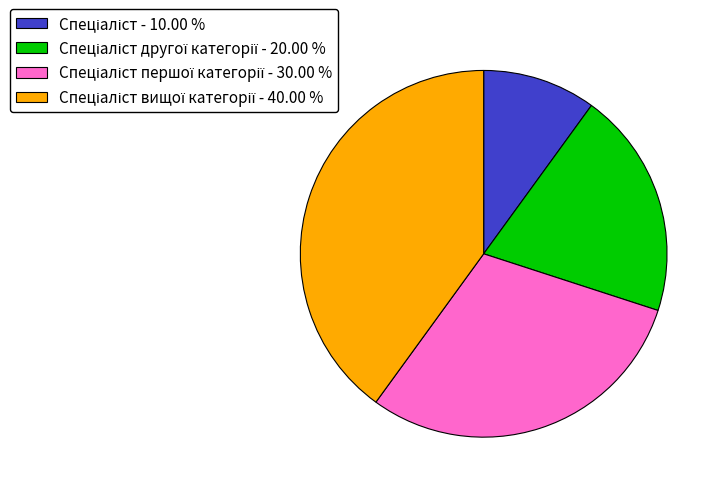

Is there any slice that represents more than half of the pie?

No